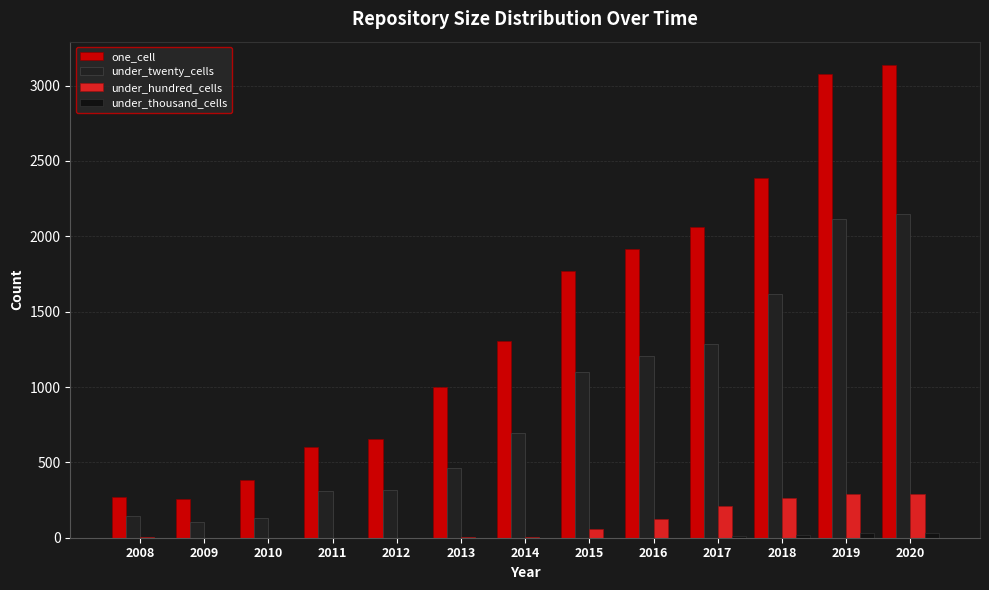

Reading left to right, transcribe all the data shown in this chart.

one_cell: 2008=269	2009=258	2010=382	2011=600	2012=656	2013=998	2014=1308	2015=1770	2016=1917	2017=2063	2018=2386	2019=3076	2020=3135
under_twenty_cells: 2008=141	2009=105	2010=129	2011=308	2012=315	2013=461	2014=693	2015=1097	2016=1204	2017=1283	2018=1618	2019=2115	2020=2148
under_hundred_cells: 2008=3	2009=0	2010=0	2011=1	2012=0	2013=6	2014=7	2015=59	2016=122	2017=211	2018=266	2019=290	2020=292
under_thousand_cells: 2008=0	2009=0	2010=0	2011=0	2012=0	2013=0	2014=0	2015=0	2016=1	2017=9	2018=21	2019=30	2020=30